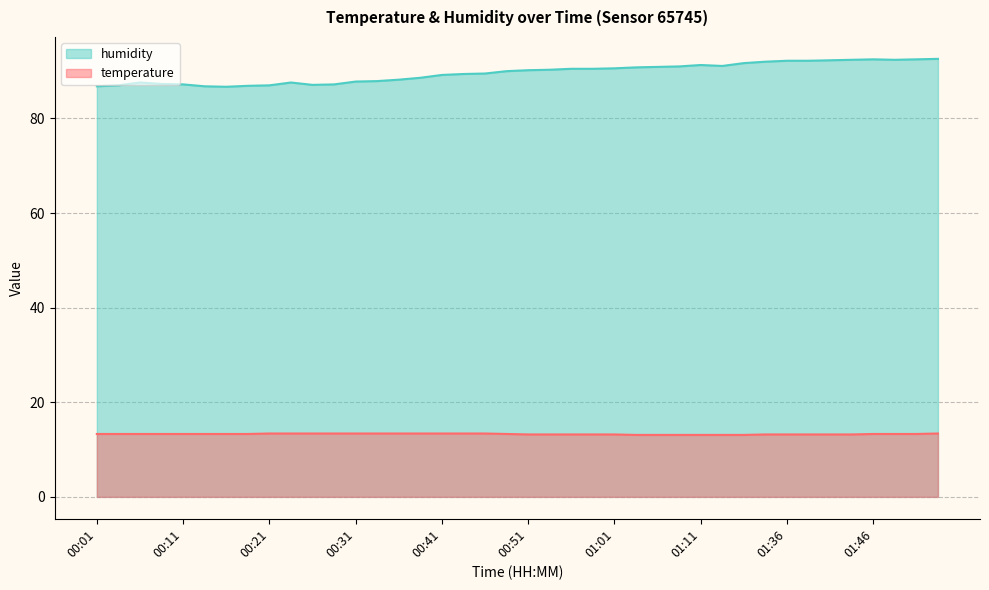

Reading left to right, list all the values displayed in this chart.

temperature: 13.3	13.3	13.3	13.3	13.3	13.3	13.3	13.3	13.4	13.4	13.4	13.4	13.4	13.4	13.4	13.4	13.4	13.4	13.4	13.3	13.2	13.2	13.2	13.2	13.2	13.1	13.1	13.1	13.1	13.1	13.1	13.2	13.2	13.2	13.2	13.2	13.3	13.3	13.3	13.4
humidity: 86.8	87.0	87.6	87.3	87.2	86.8	86.7	86.9	87.0	87.6	87.1	87.2	87.8	87.9	88.2	88.6	89.2	89.4	89.5	90.0	90.2	90.3	90.5	90.5	90.6	90.8	90.9	91.0	91.3	91.1	91.7	92.0	92.2	92.2	92.3	92.4	92.5	92.4	92.5	92.6